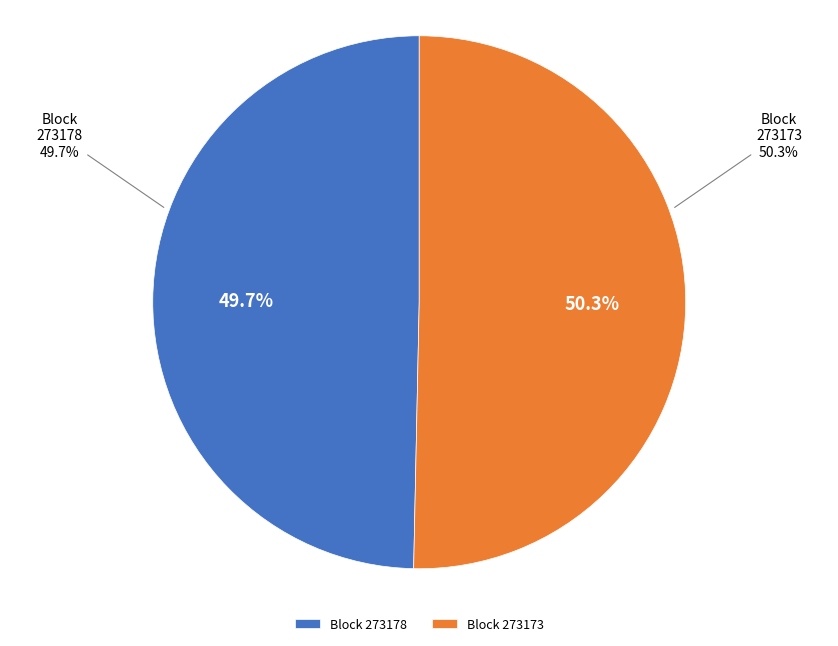

True or false: 273178 accounts for 1% of the total.

False